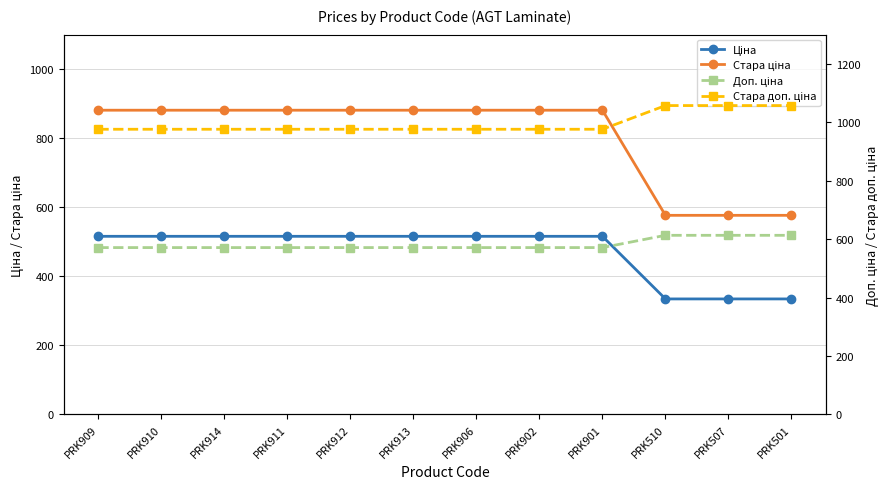

The Стара доп. ціна series shows 223.3 at PRK902. True or false?

False